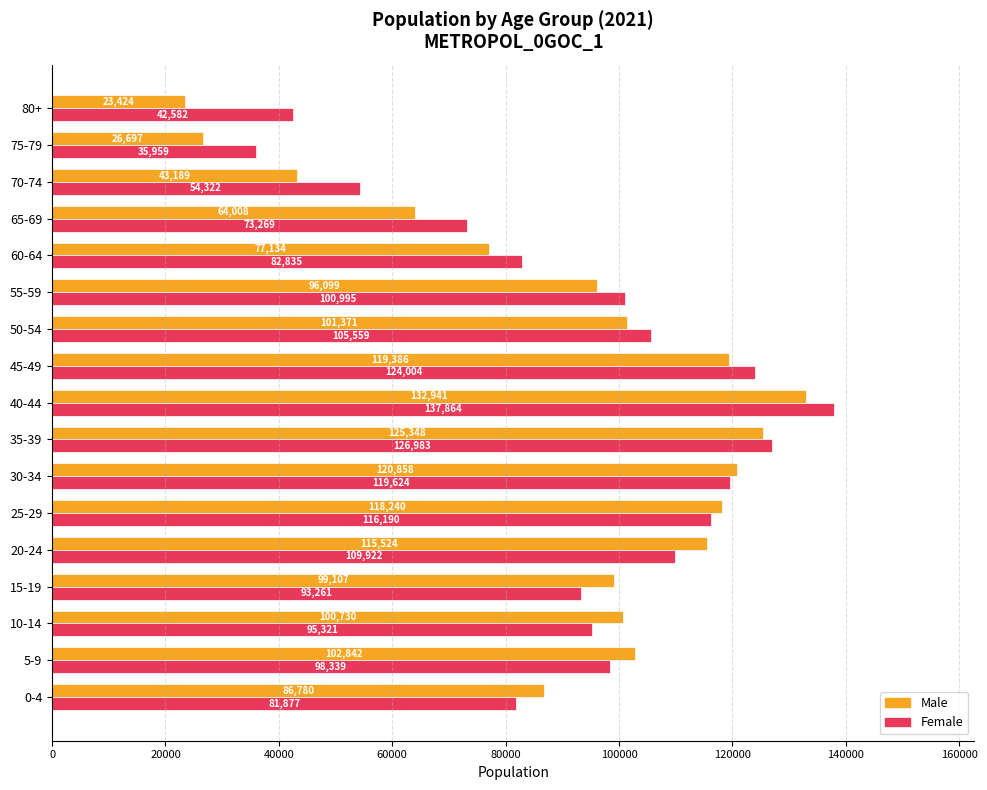

Is it true that Male equals 14404 at 75-79?

False